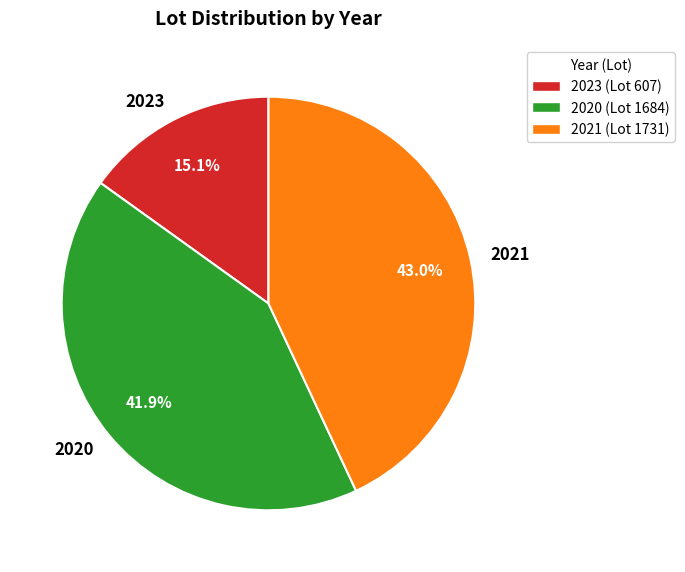

Which category has the biggest portion of the pie?

2021